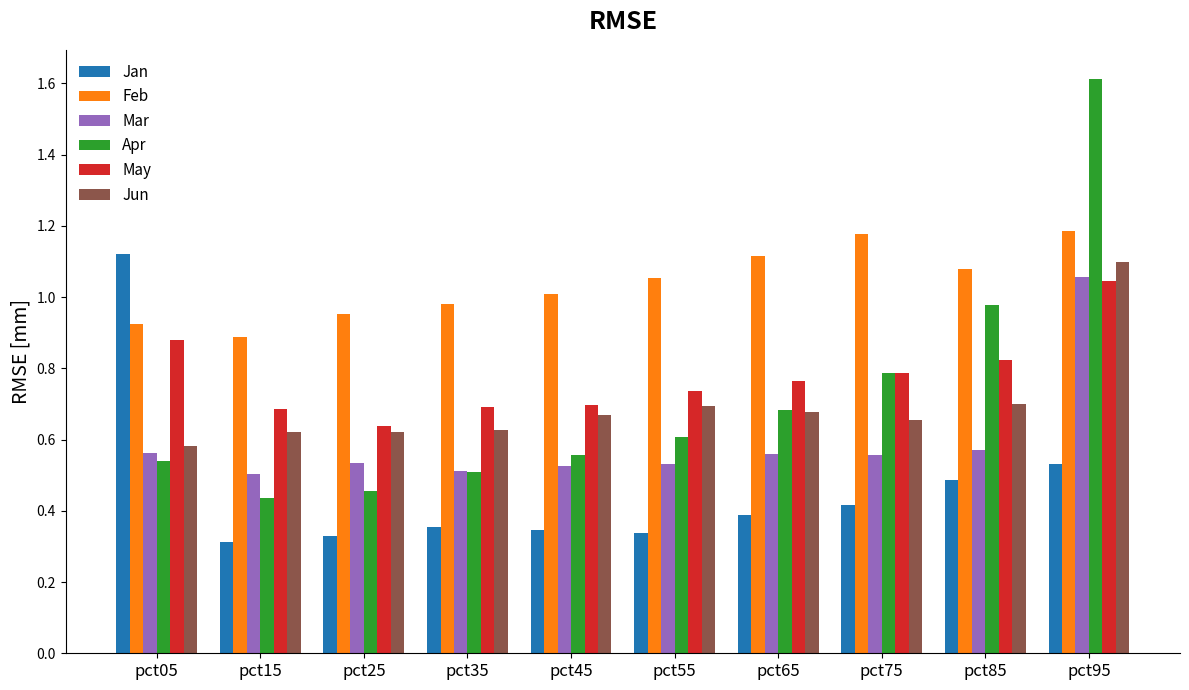

True or false: Jan has a value of 0.3 at pct55.

True